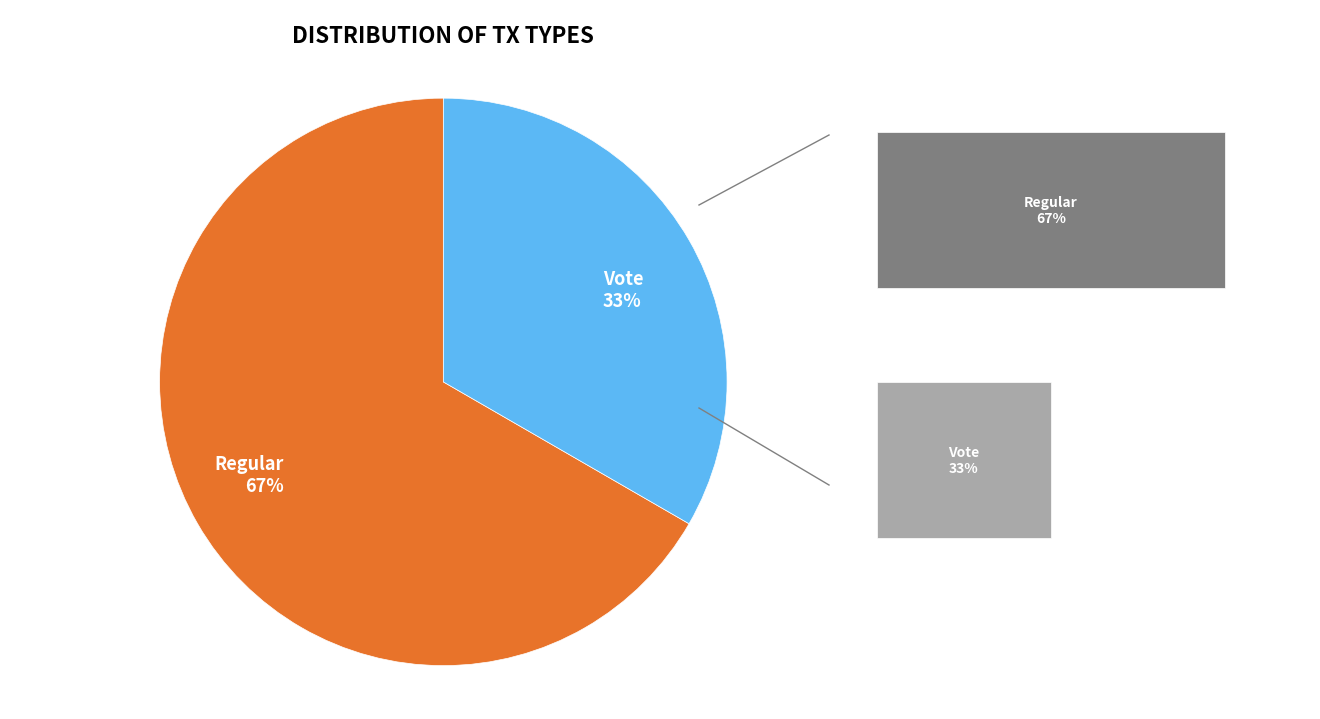

To the nearest percent, what portion does Vote represent?

33%